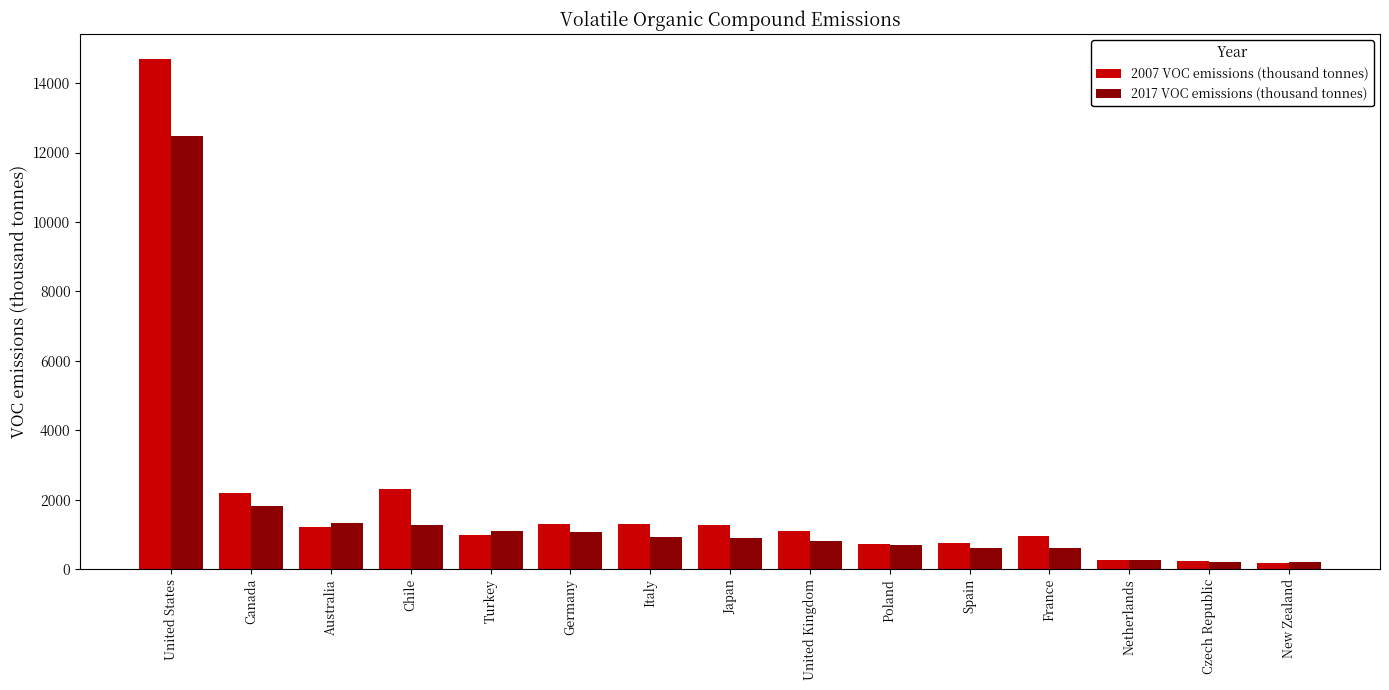

What is the sum of all 2007 VOC emissions (thousand tonnes) values?

29498